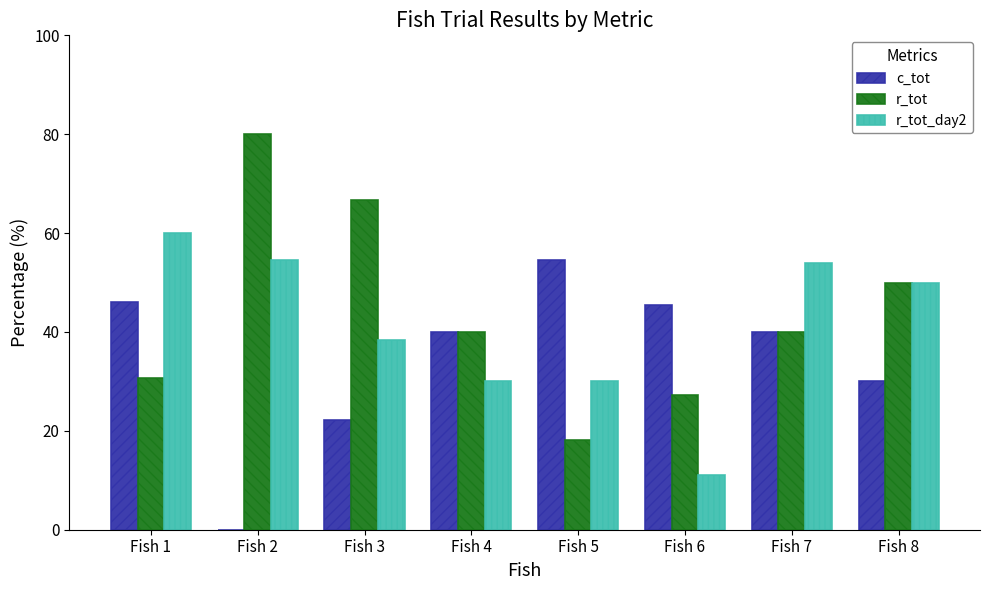

The c_tot series shows 17.4 at Fish 7. True or false?

False